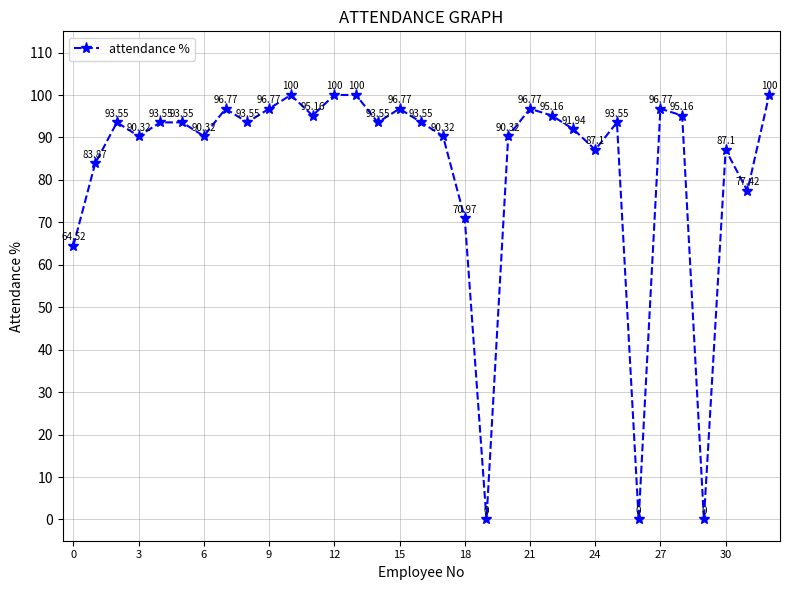

Count the number of values greater than 93.

19